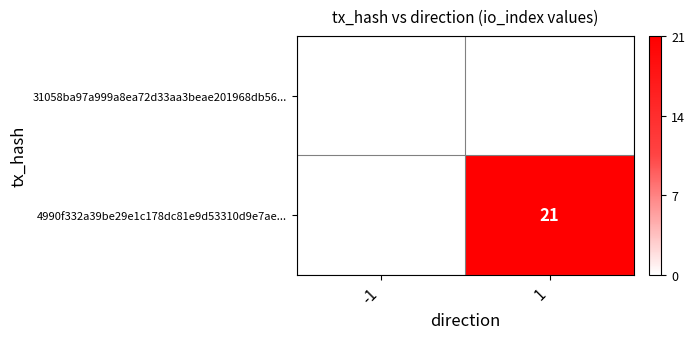

The 4990f332a39be29e1c178dc81e9d53310d9e7ae... series shows 34 at 1. True or false?

False